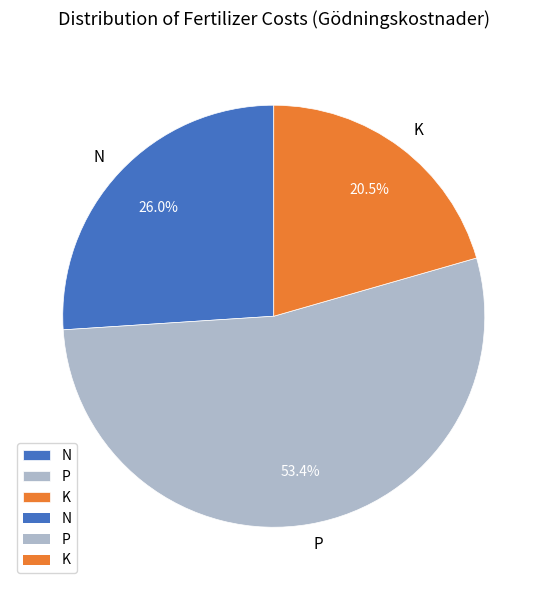

Which slice is the smallest?

K